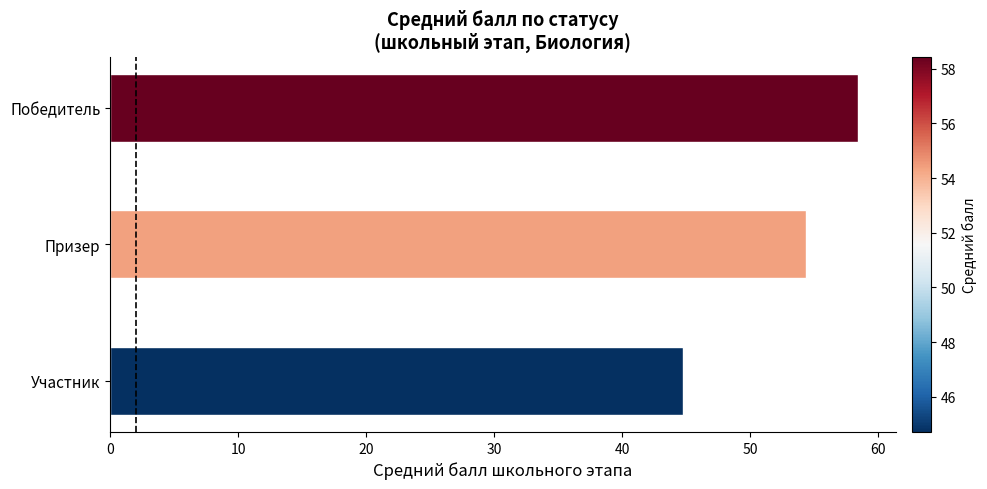

How many data points does each series have?

3